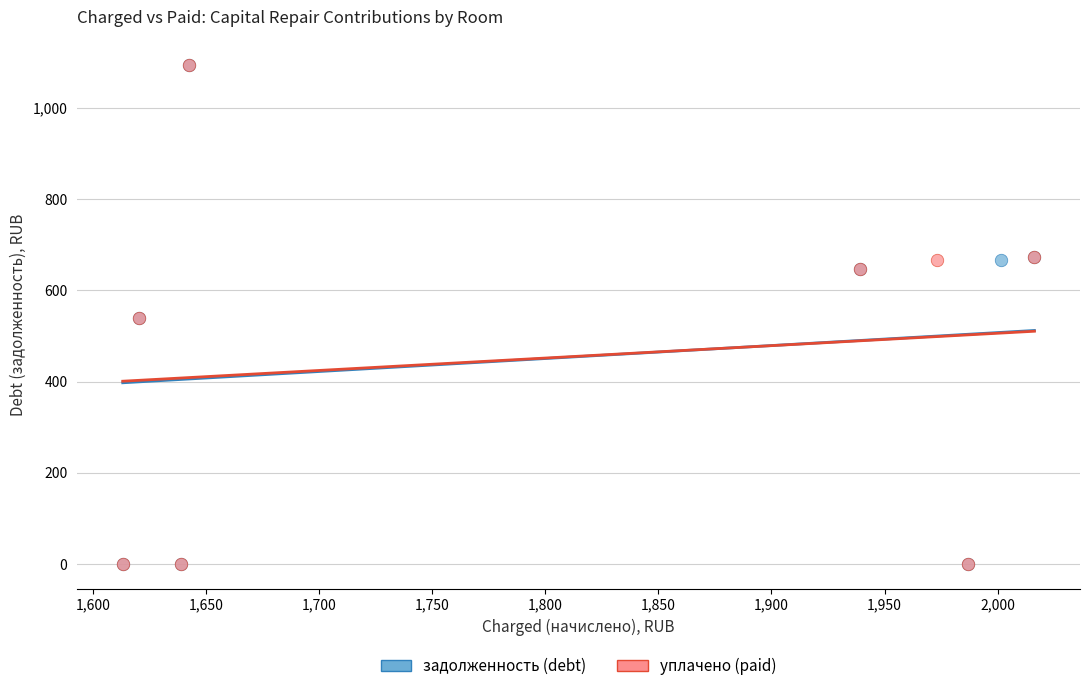

What are all the series names shown in the legend?

задолженность (debt), уплачено (paid)